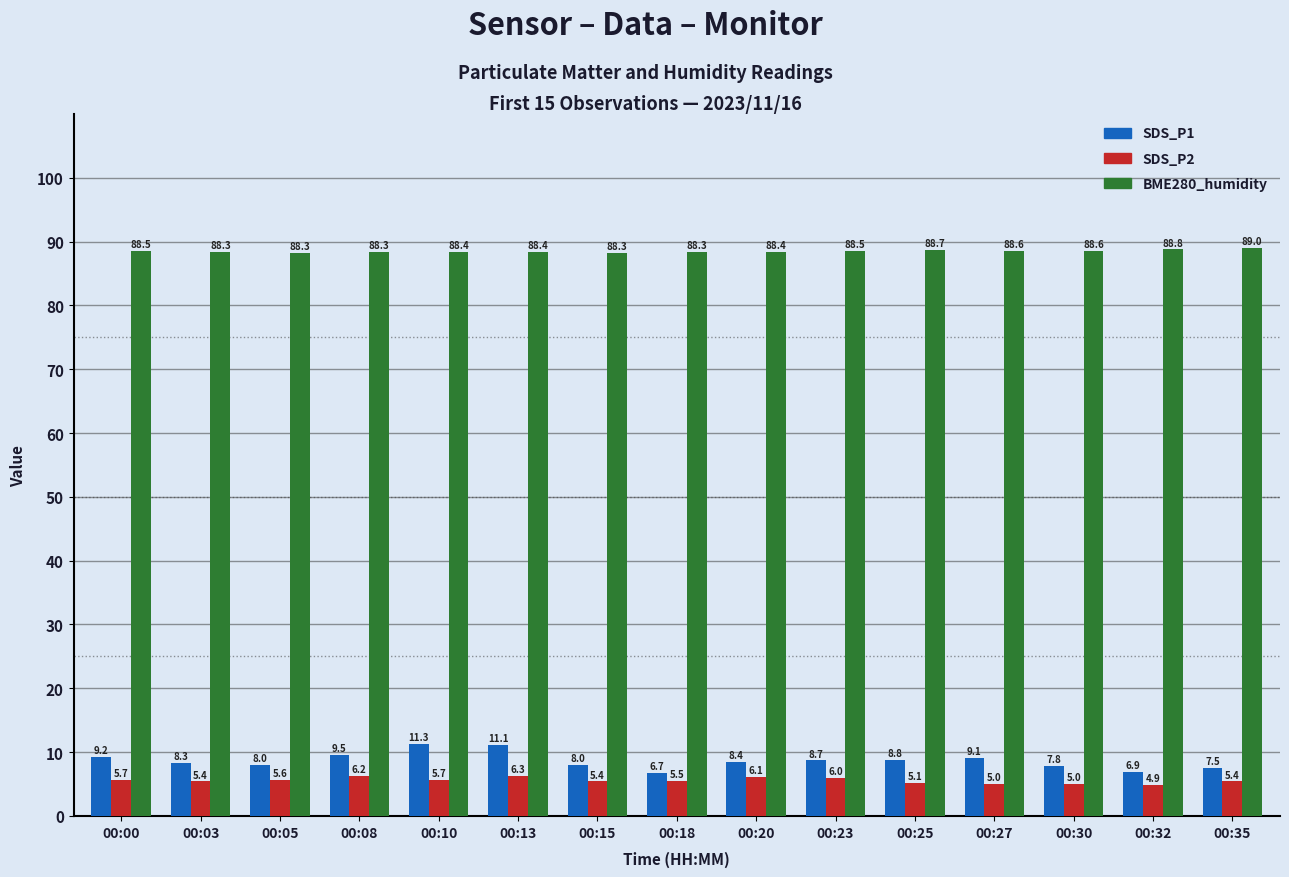

Count the number of data series in this chart.

3